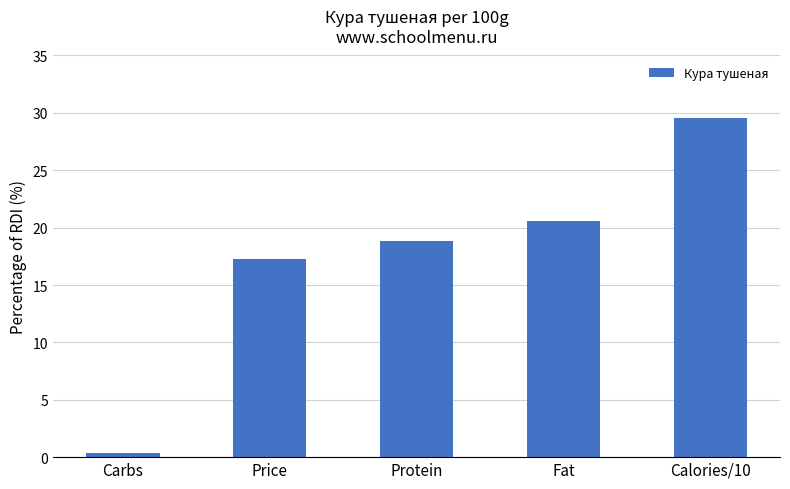

Between Fat and Carbs, which is larger?

Fat